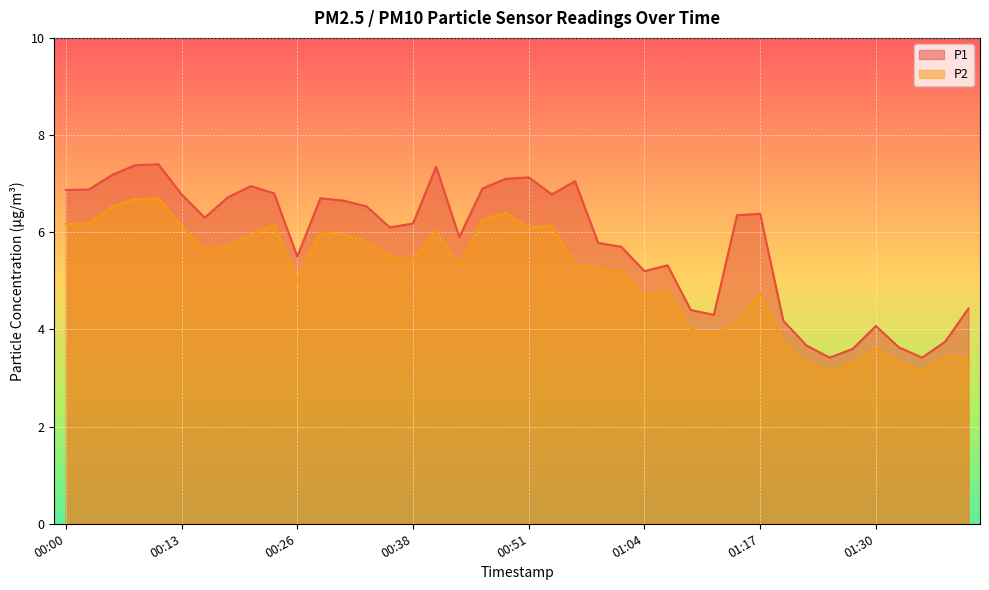

How many interior local peaks does the P1 series have?

9